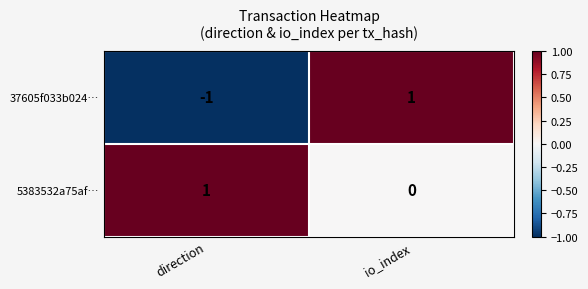

Is it true that 5383532a75af… equals 1 at io_index?

False